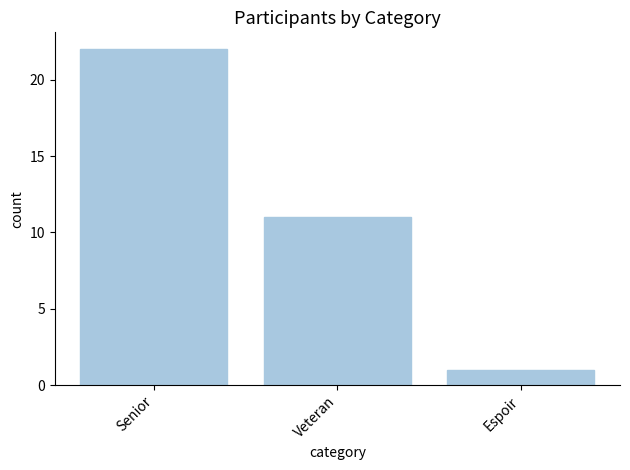

What is the smallest value displayed?

1